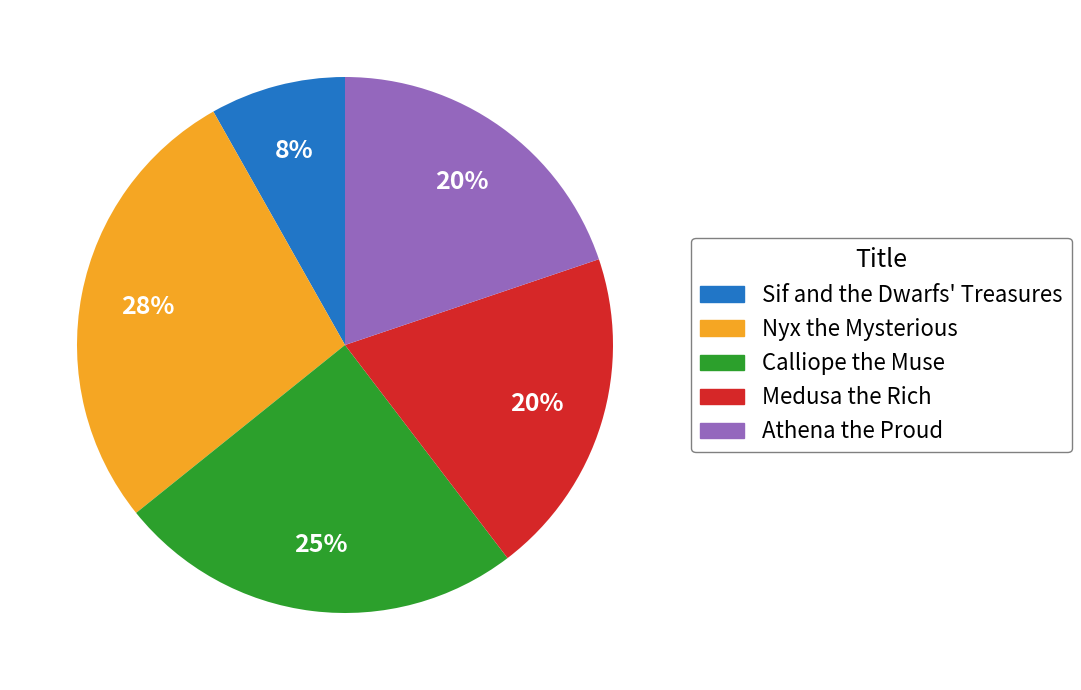

Is the sum of Calliope the Muse and Nyx the Mysterious greater than half?

Yes